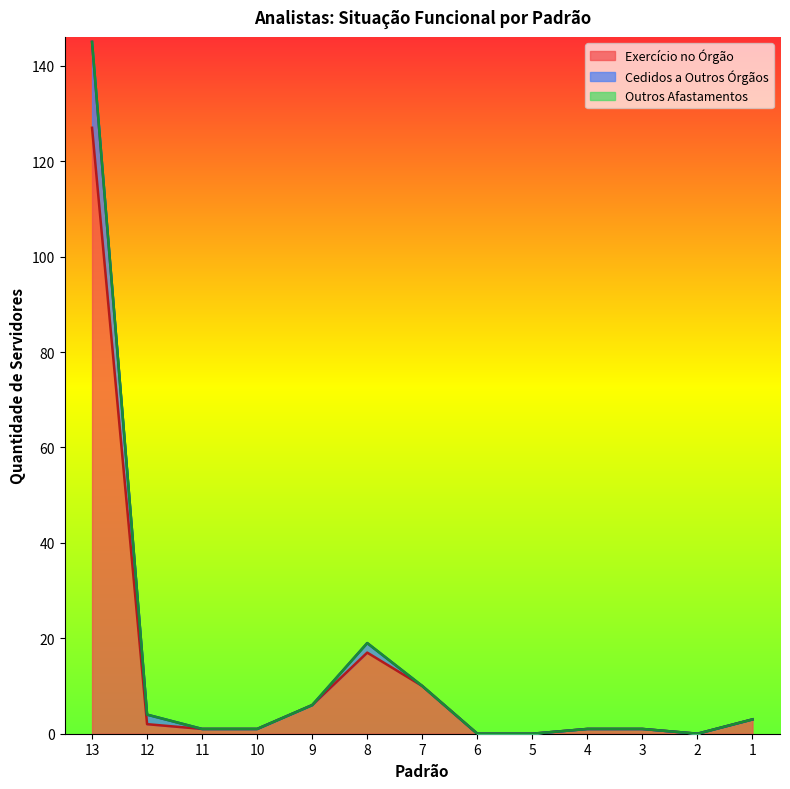

Which has a higher value, 7 or 10?

7